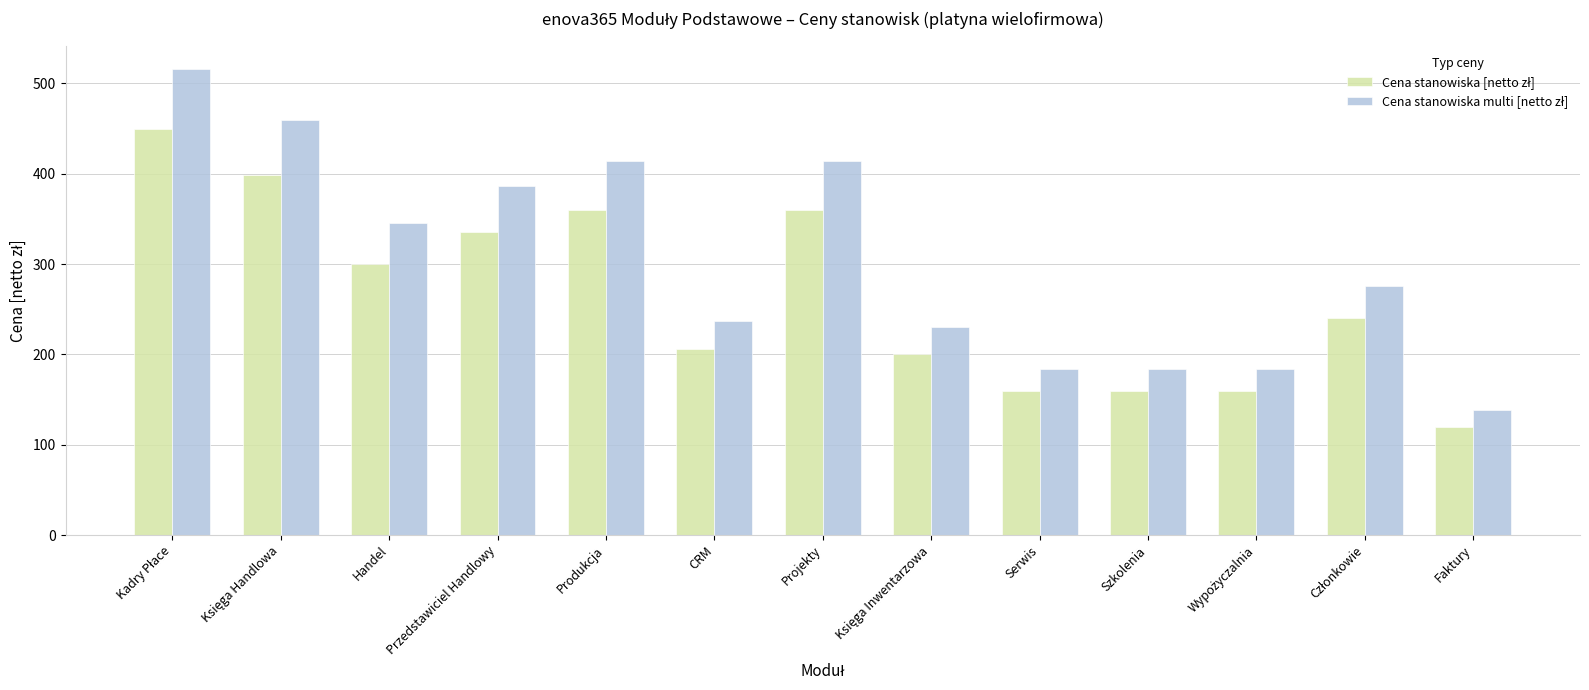

At how many categories does at least one series exceed 329?

6